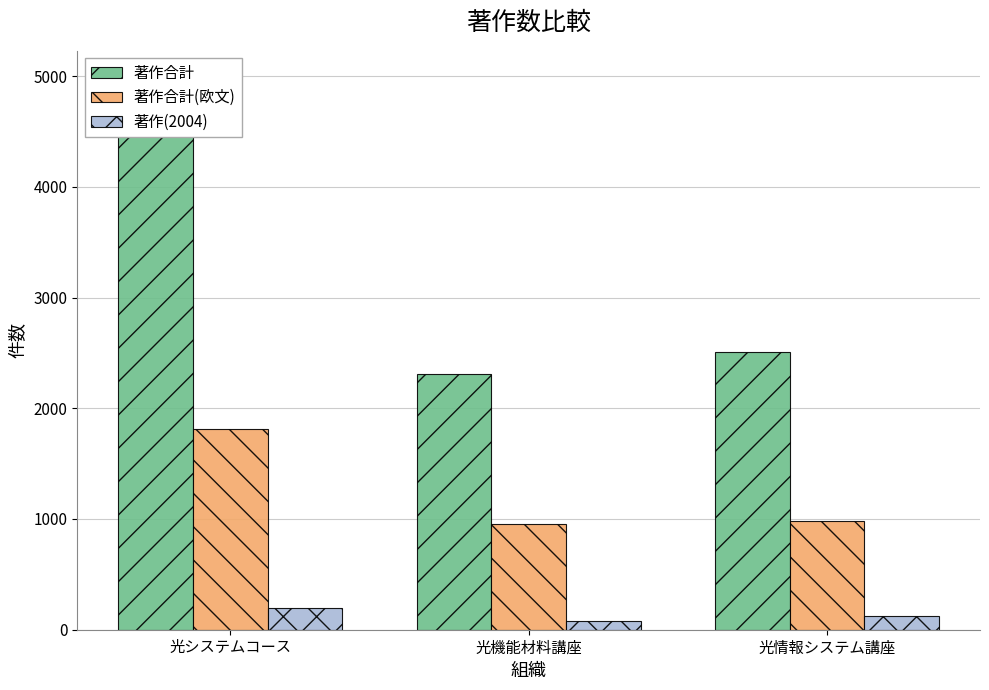

Reading left to right, list all the values displayed in this chart.

著作合計: 光システムコース=4546	光機能材料講座=2306	光情報システム講座=2507
著作合計(欧文): 光システムコース=1814	光機能材料講座=952	光情報システム講座=979
著作(2004): 光システムコース=194	光機能材料講座=75	光情報システム講座=123